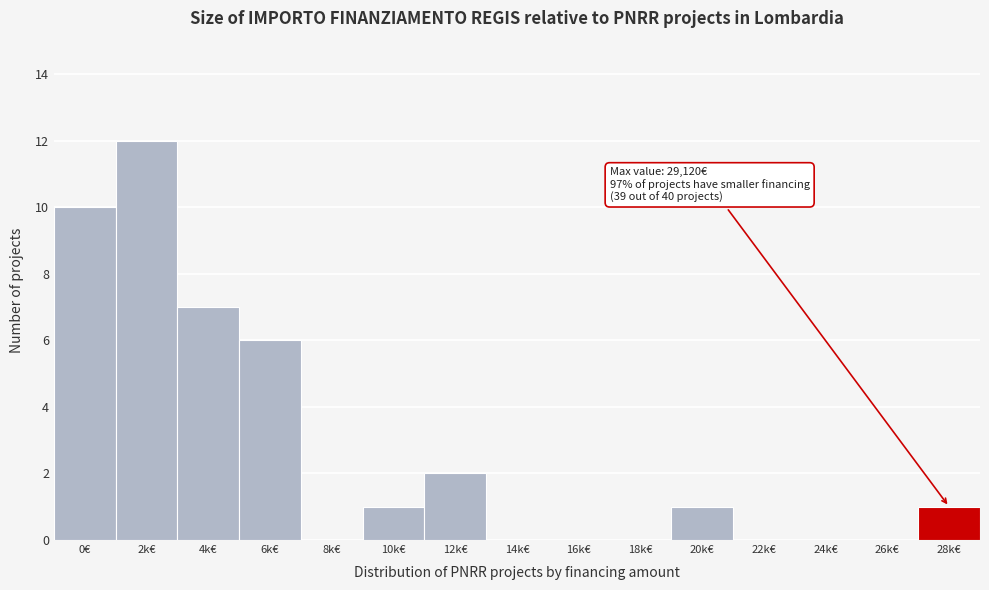

Reading left to right, extract all data points from this chart.

0€=10	2k€=12	4k€=7	6k€=6	8k€=0	10k€=1	12k€=2	14k€=0	16k€=0	18k€=0	20k€=1	22k€=0	24k€=0	26k€=0	28k€=1